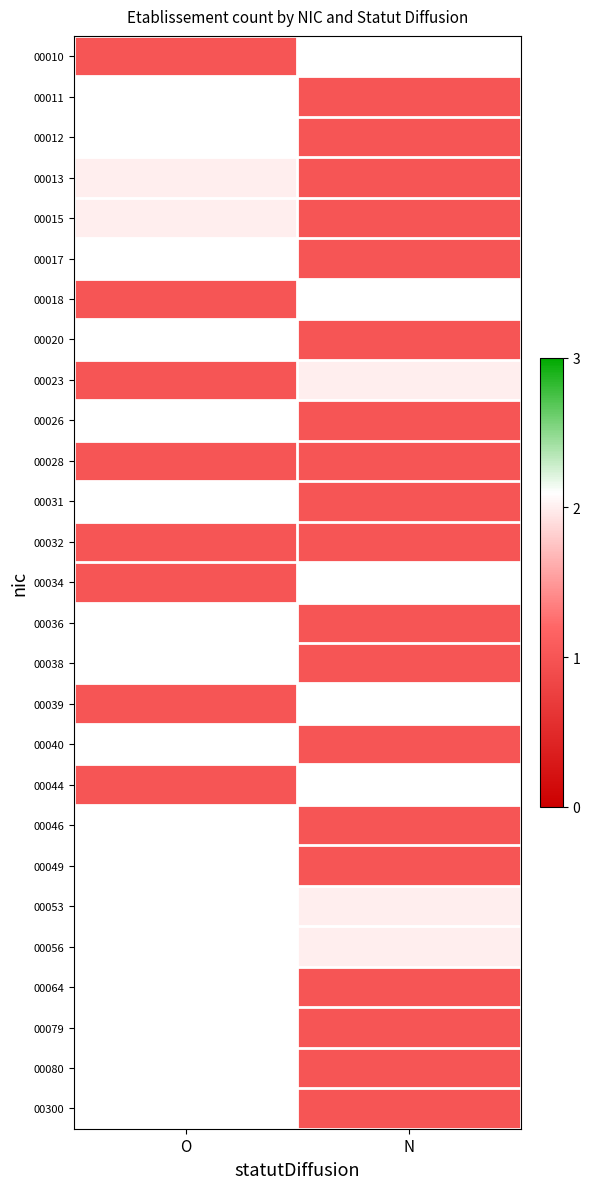

Read the 00036 value at N.

1.0